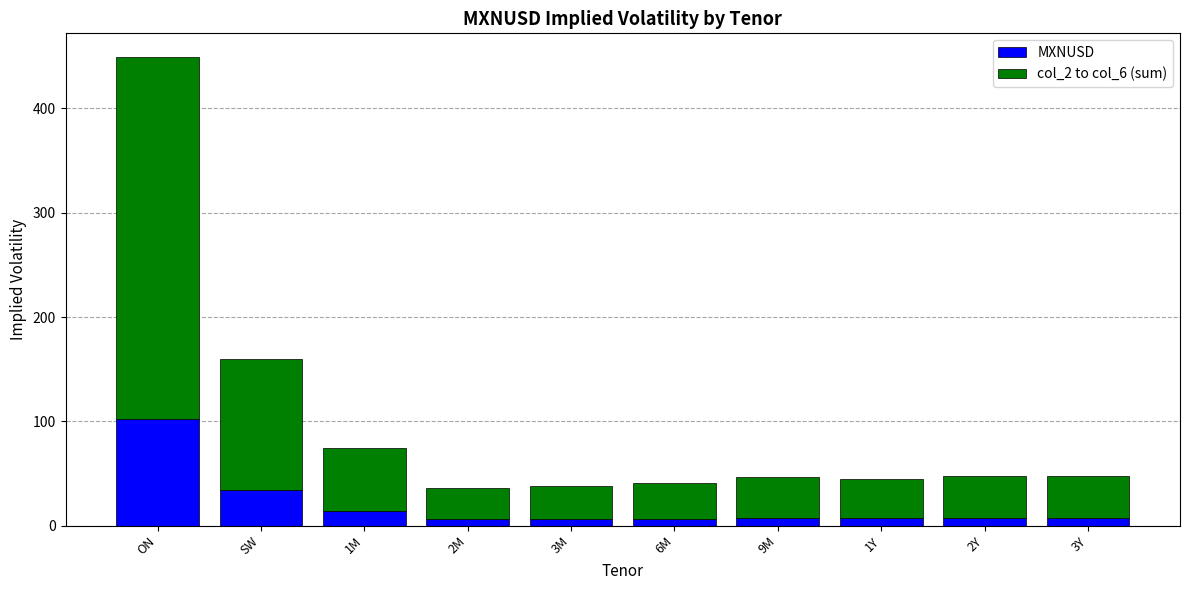

What is the sum of all MXNUSD values?

200.0